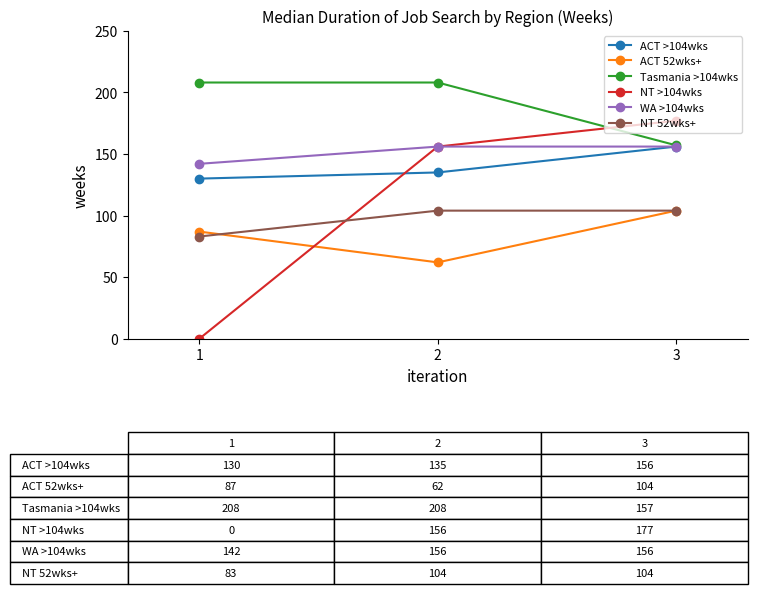

What are all the series names shown in the legend?

ACT >104wks, ACT 52wks+, Tasmania >104wks, NT >104wks, WA >104wks, NT 52wks+